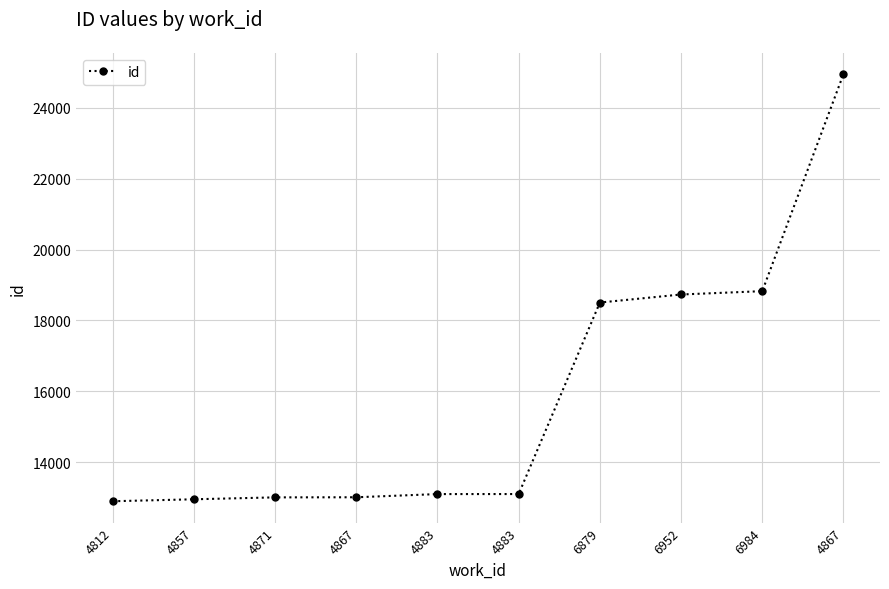

Count the number of data series in this chart.

1